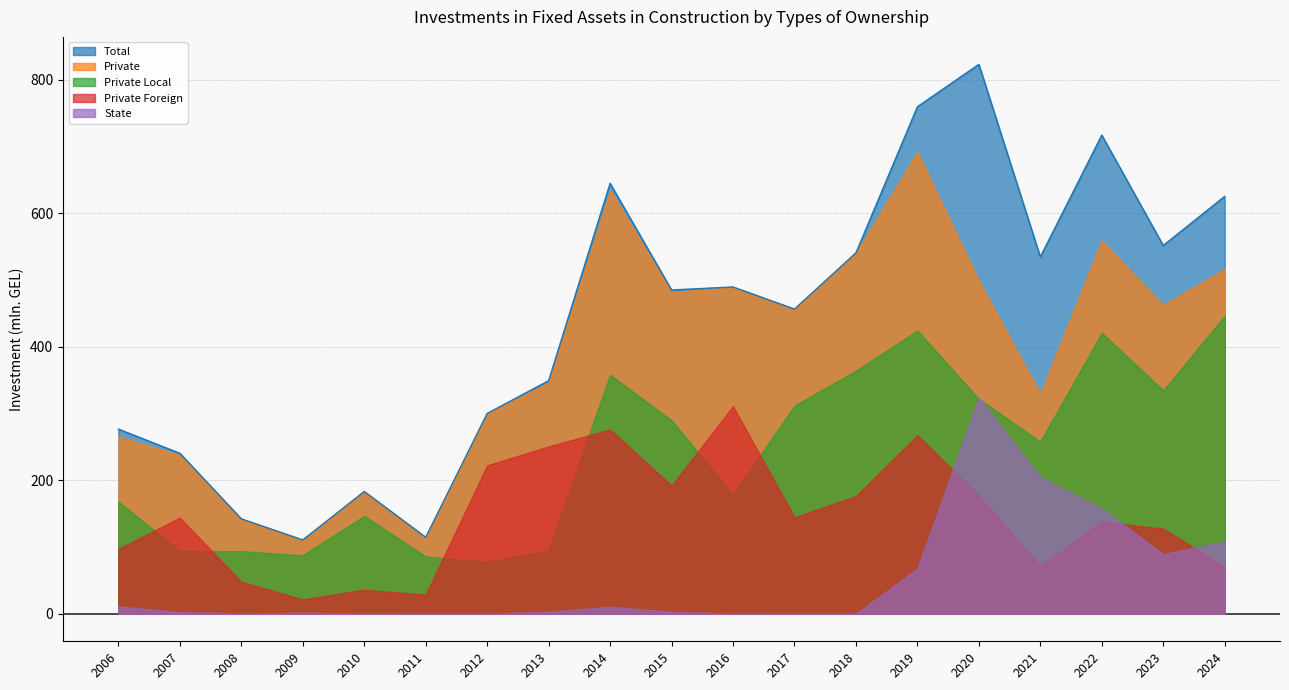

How many intersections are there between State and Private Local?

2